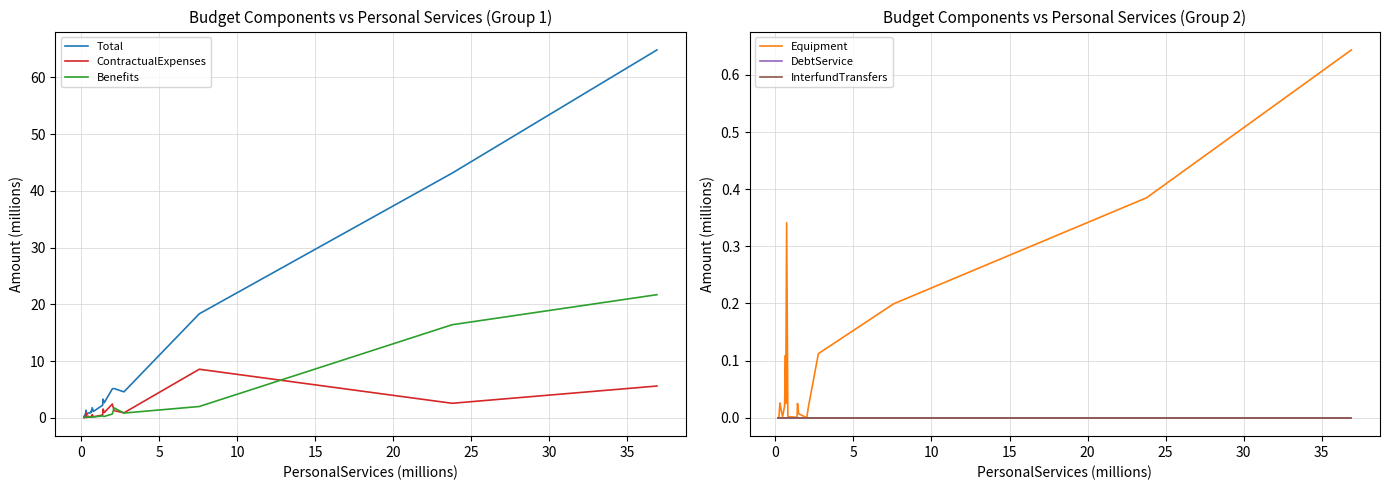

What is the highest value of the ContractualExpenses series?

8.6